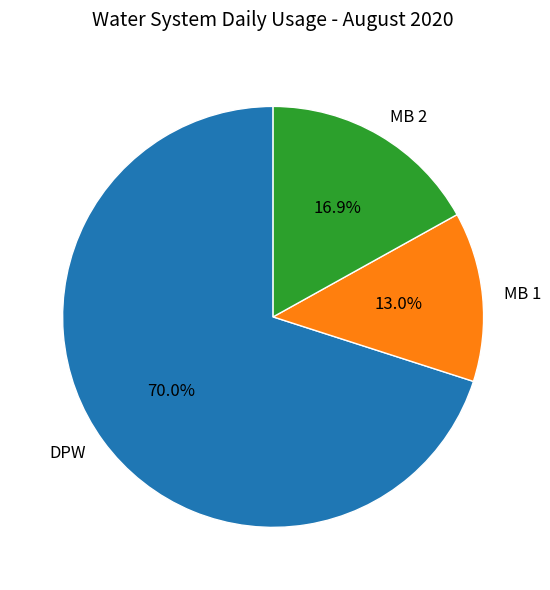

What is the largest slice in the pie chart?

DPW